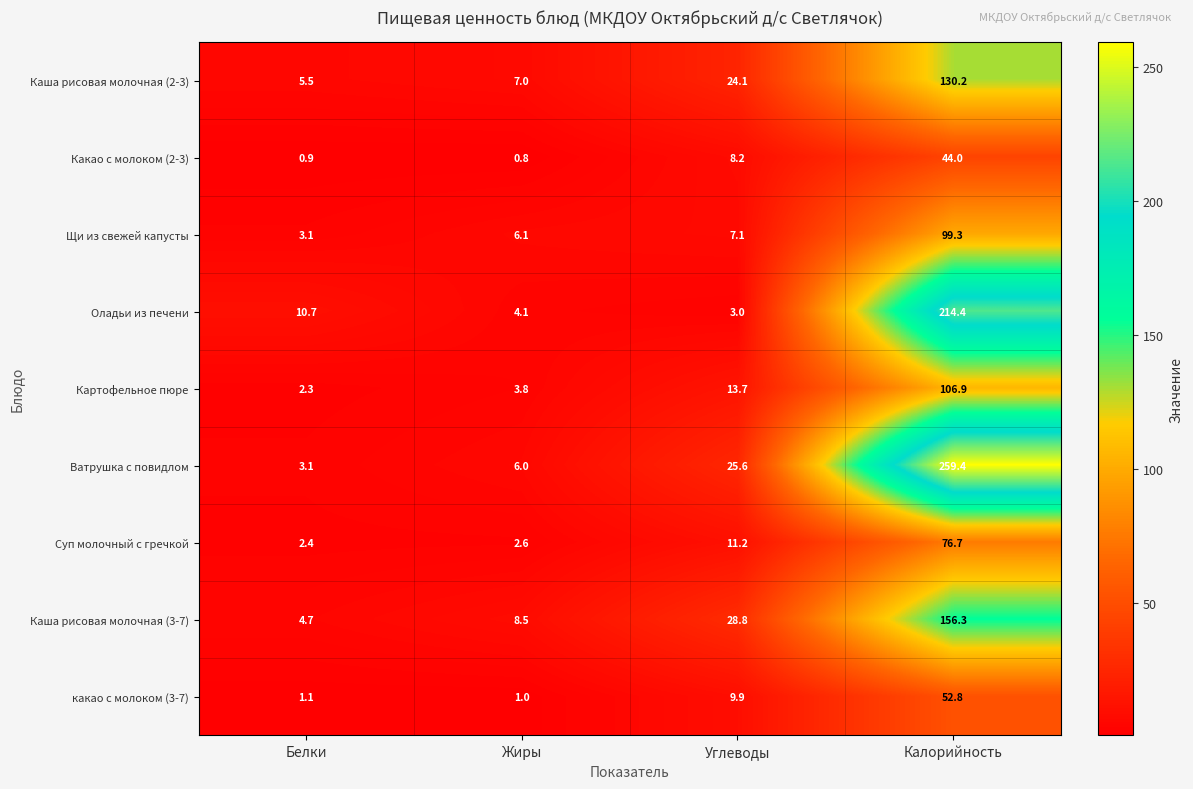

The Суп молочный с гречкой series shows 0.6 at Жиры. True or false?

False